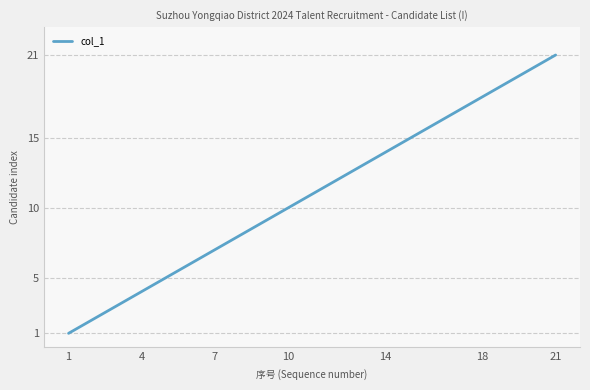

What is the greatest value displayed?

21